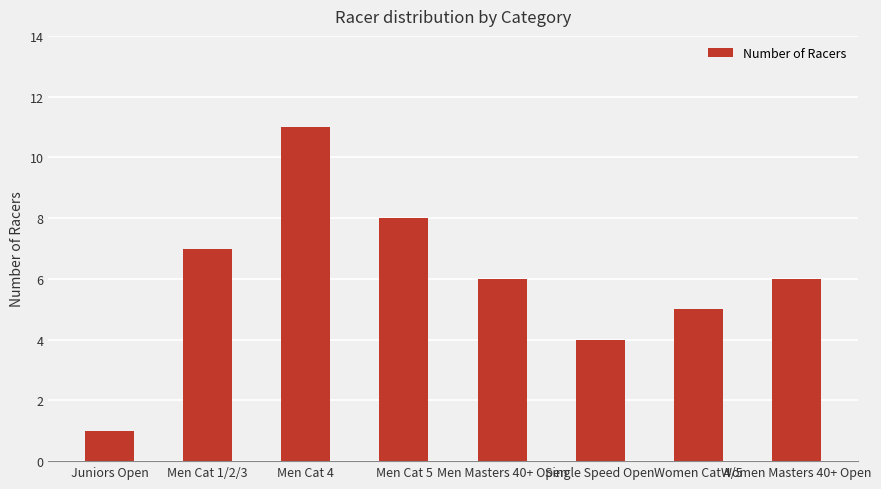

Count the values in the range 5 to 8.

5